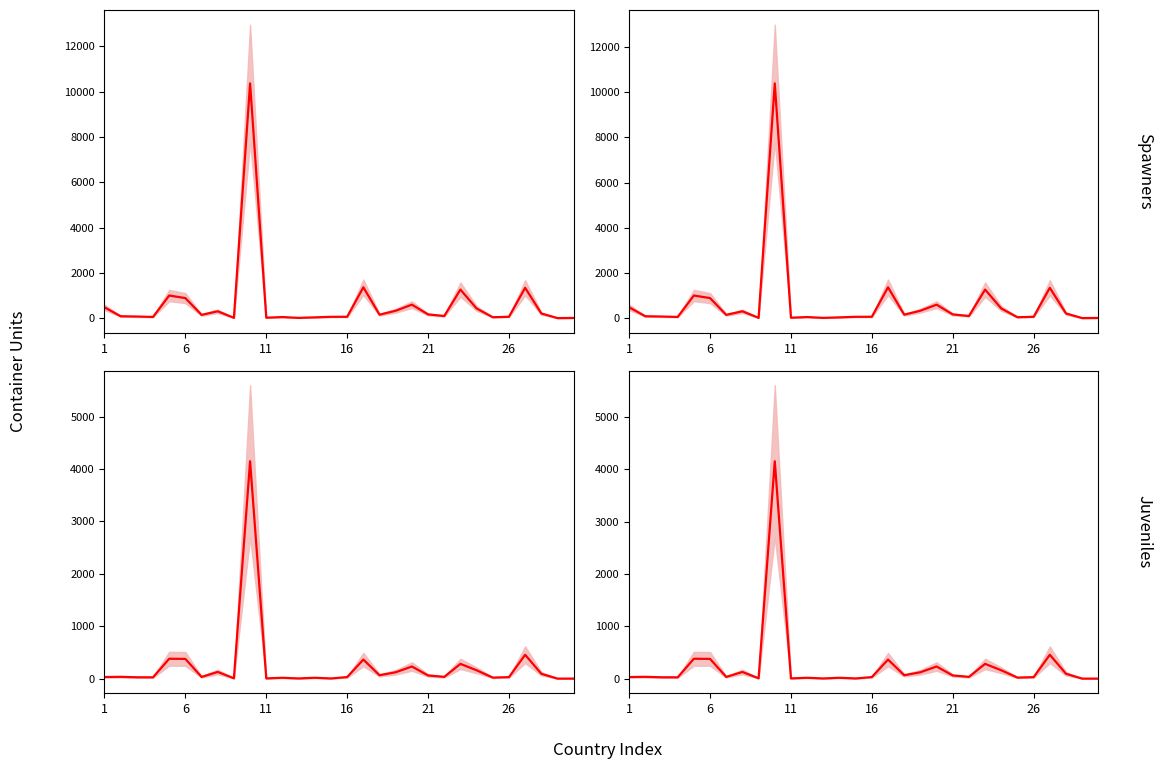

What is the label of the 6th point from the right?

24